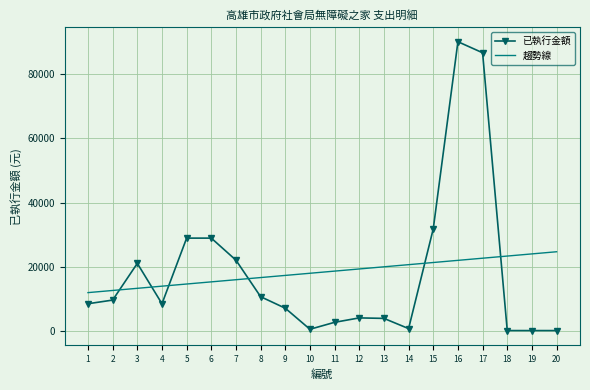

Where is the first local minimum for 已執行金額?

4